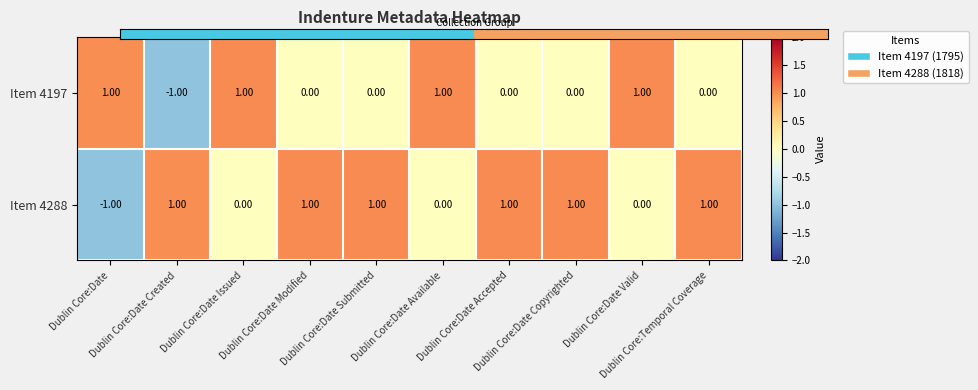

What is the minimum value shown in the chart?

-1